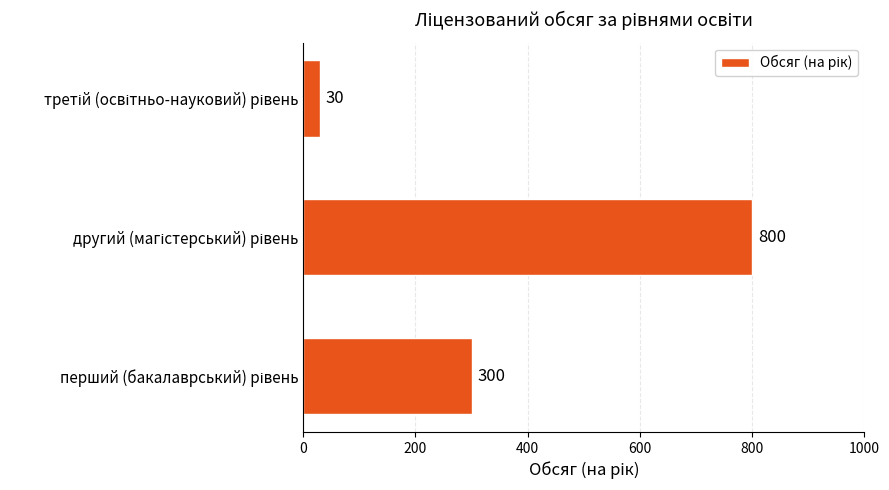

Reading bottom to top, what are all the values shown in this chart?

300	800	30